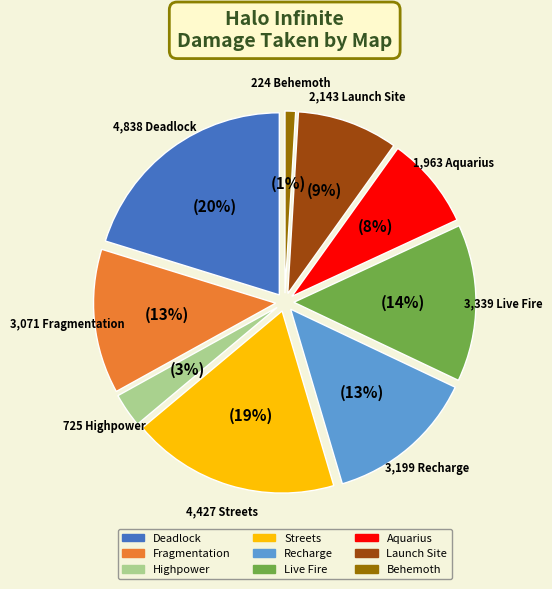

Rank the categories by value from highest to lowest.

Deadlock, Streets, Live Fire, Recharge, Fragmentation, Launch Site, Aquarius, Highpower, Behemoth